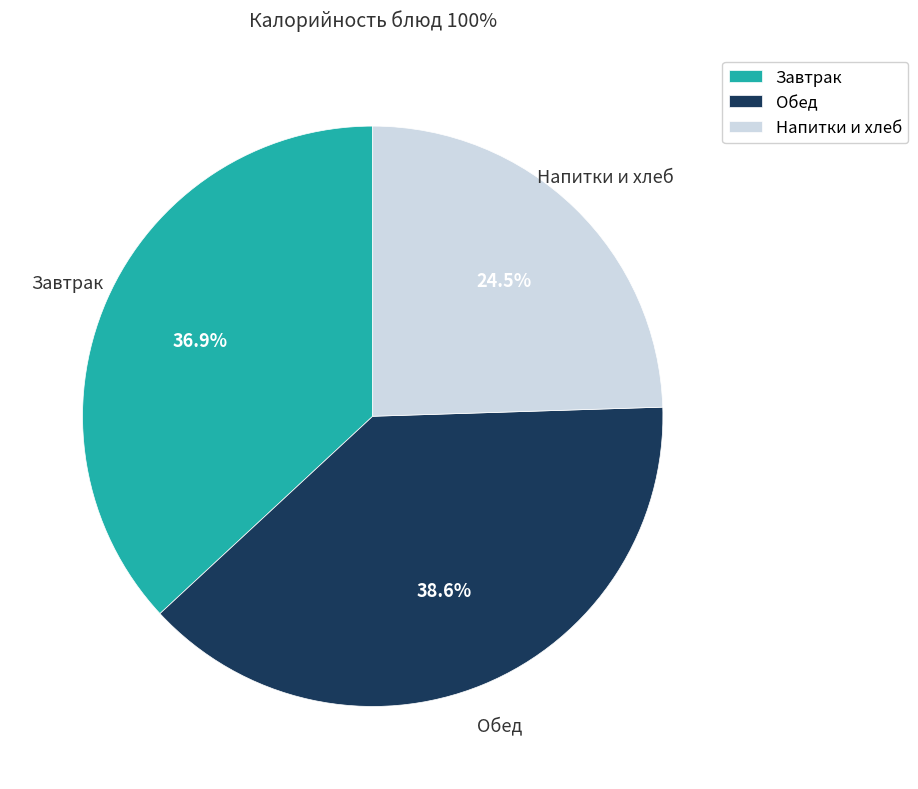

Do Обед and Напитки и хлеб together represent more than half of the pie?

Yes